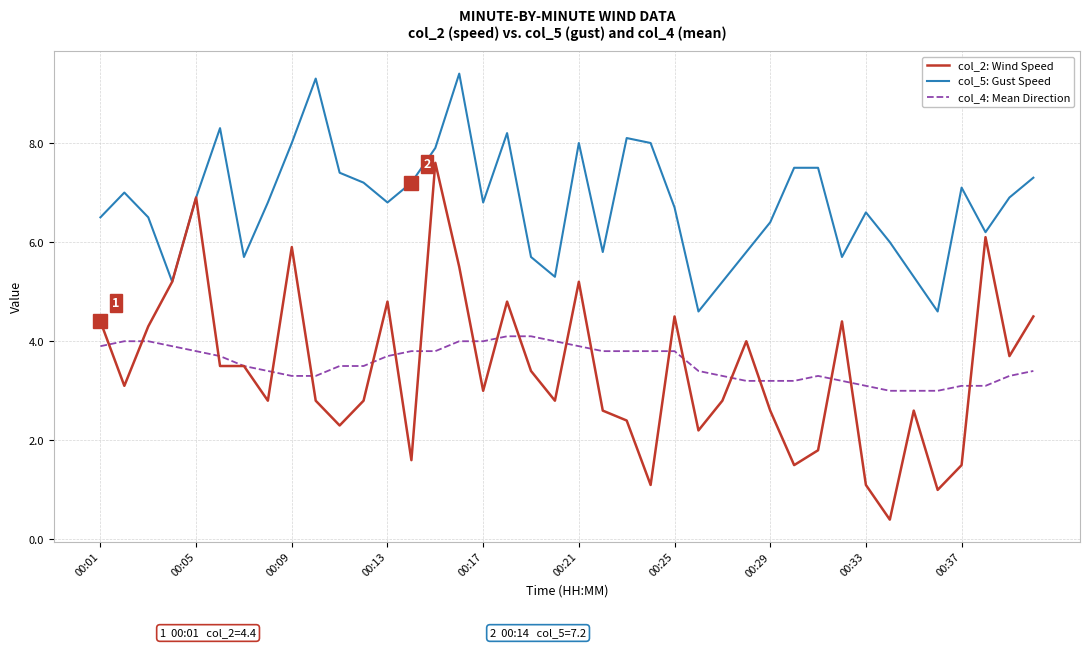

True or false: col_4: Mean Direction and col_5: Gust Speed cross at least once.

False